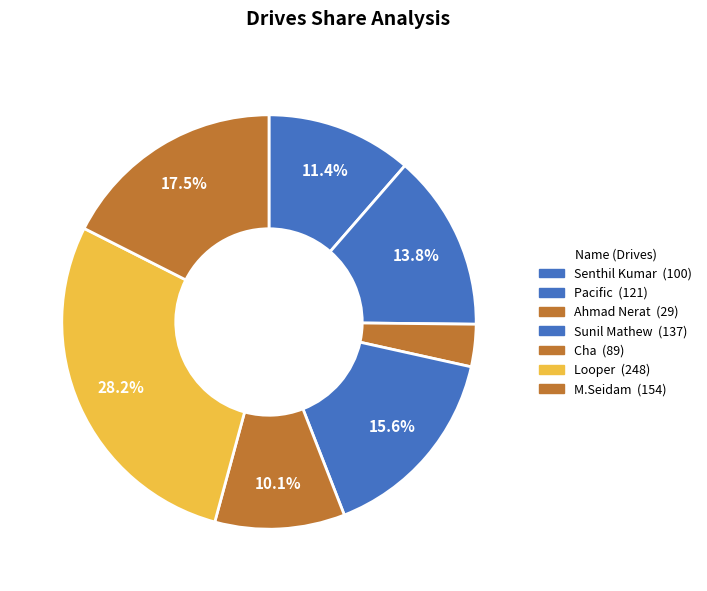

The Senthil Kumar slice represents 11% of the pie. True or false?

True